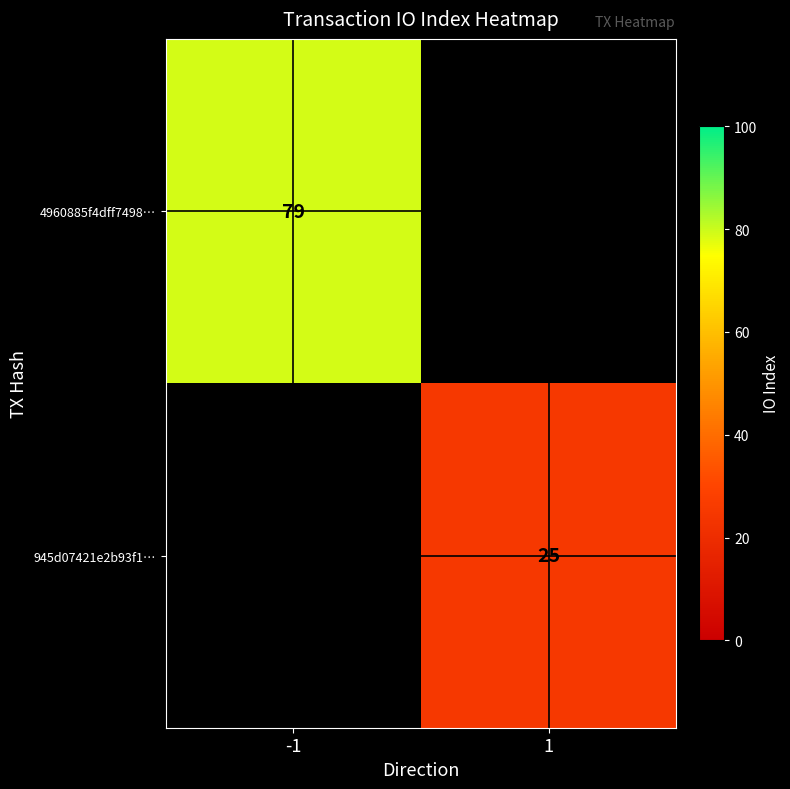

The 4960885f4dff7498… series shows 79 at -1. True or false?

True